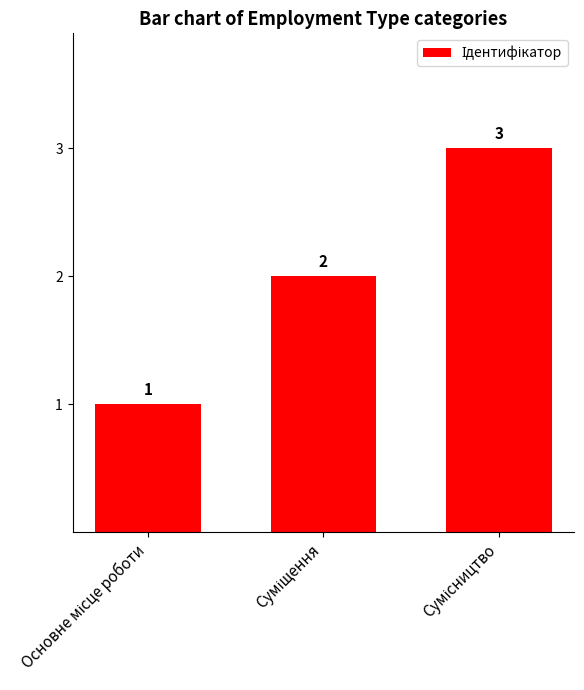

How many values are between 1 and 3?

3